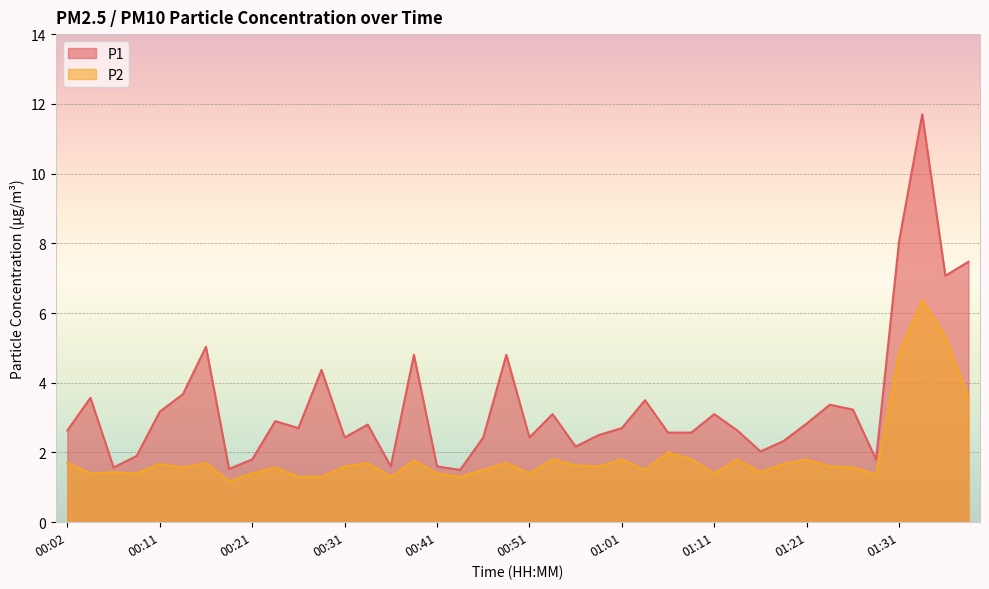

Where is the first local maximum for P1?

00:04